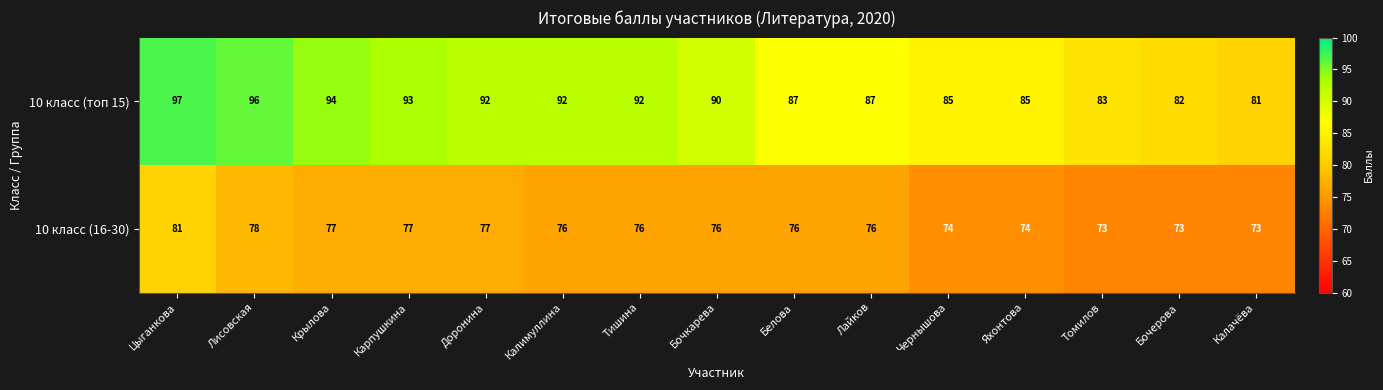

What is the difference between the second highest and second lowest values in the 10 класс (топ 15) series?

14